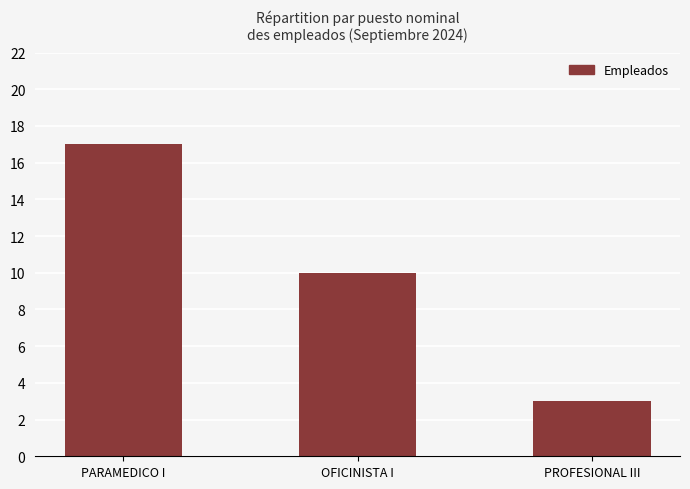

List the labels in order of value, smallest first.

PROFESIONAL III, OFICINISTA I, PARAMEDICO I